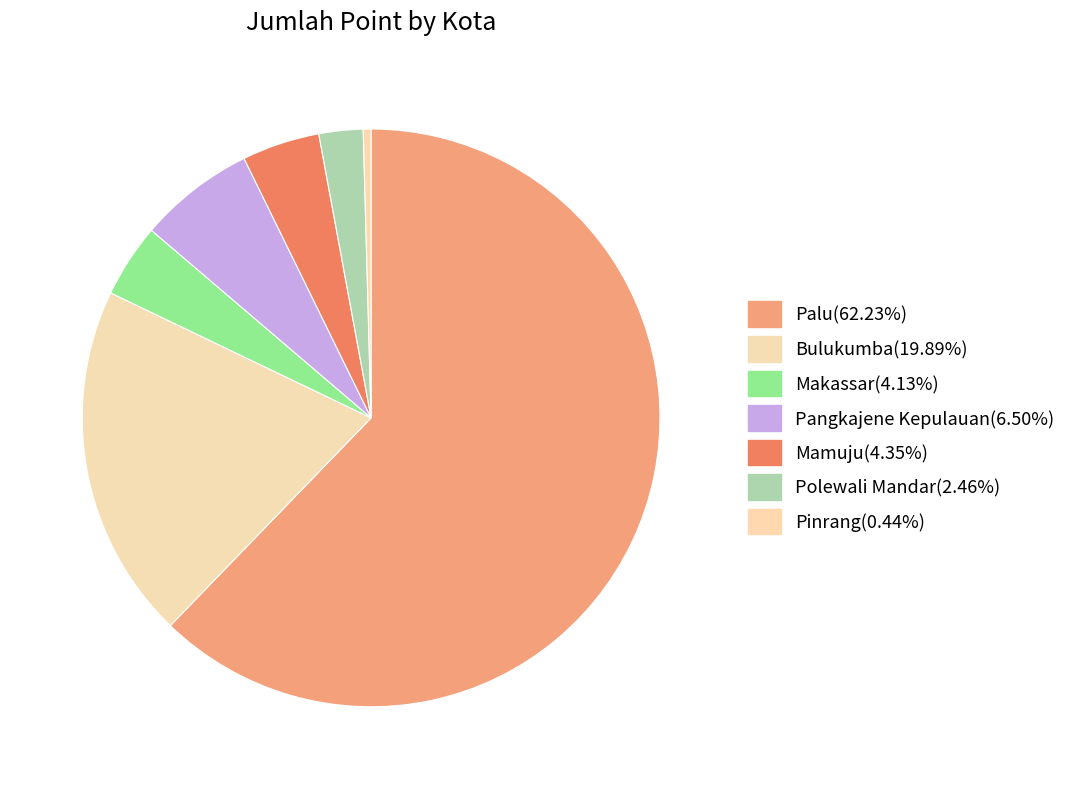

To the nearest percent, what is the difference between the Palu and Pinrang slice percentages?

62%